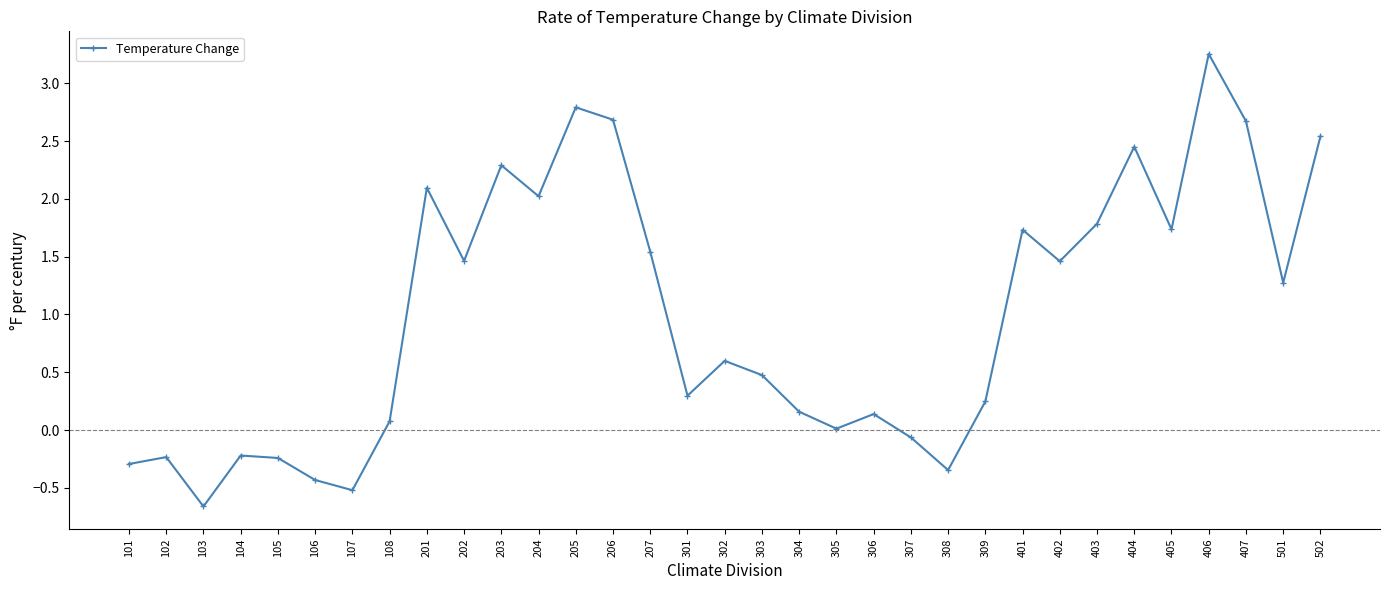

What is the value of the 17th point from the left?

0.6